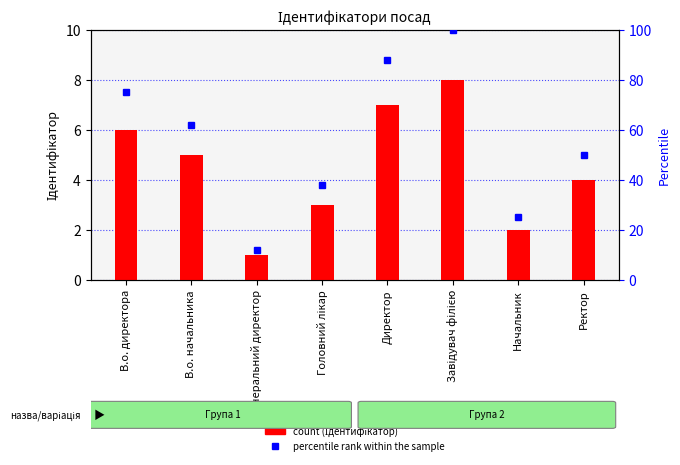

Rank the categories by percentile rank within the sample value from highest to lowest.

Завідувач філією, Директор, В.о. директора, В.о. начальника, Ректор, Головний лікар, Начальник, Генеральний директор